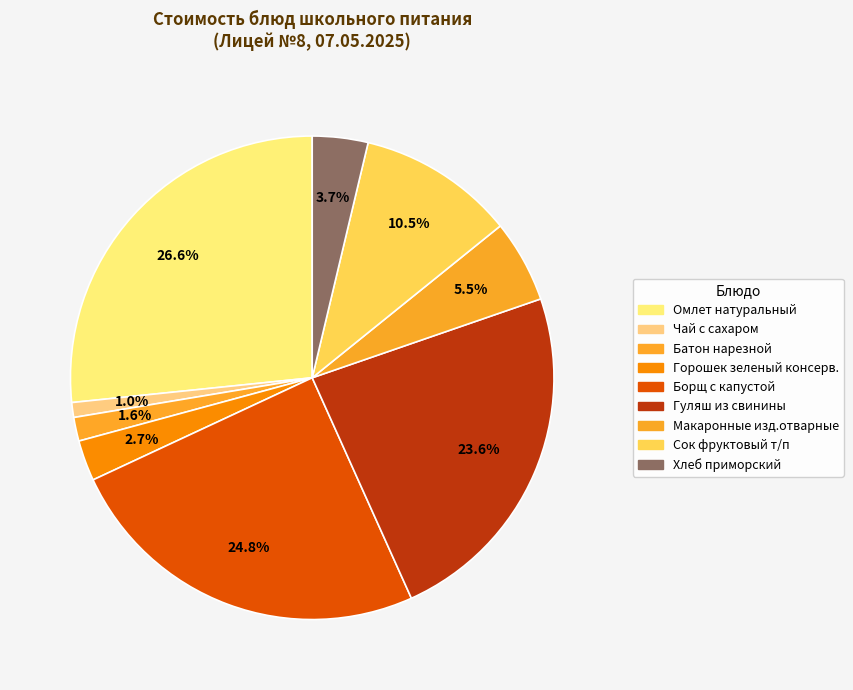

Is there a majority slice in this chart?

No